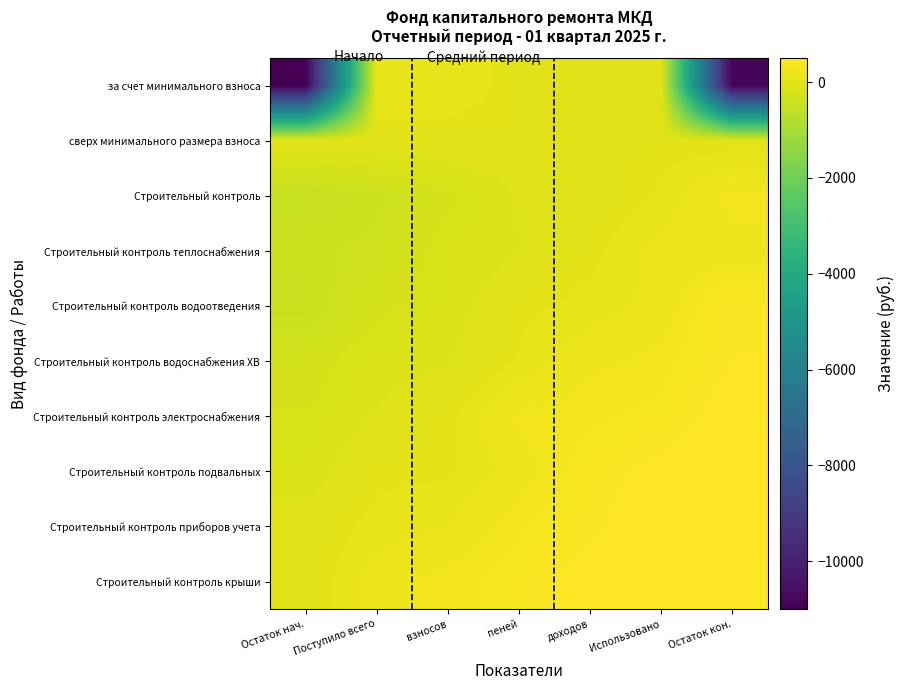

At which category is the sum across all series the highest?

Использовано